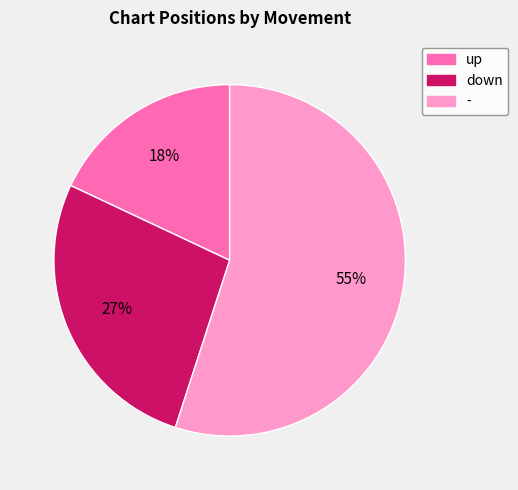

Rank the categories by value from lowest to highest.

up, down, -